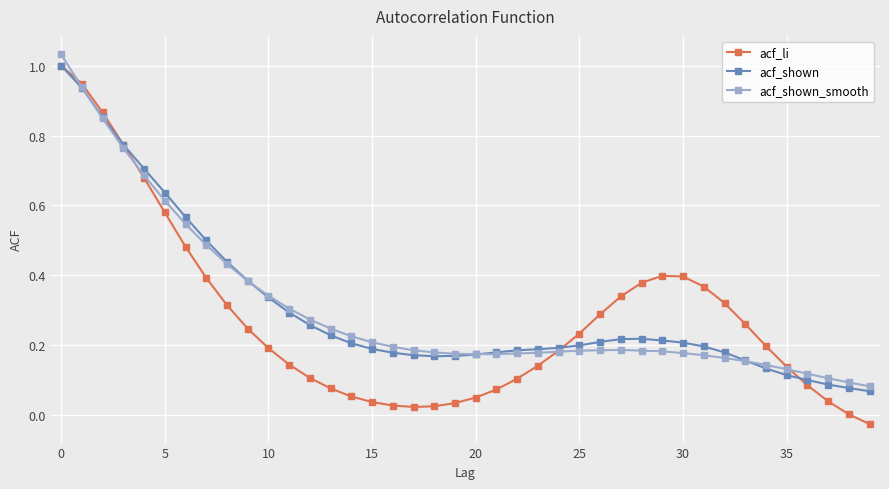

Which series has the widest spread of values?

acf_li